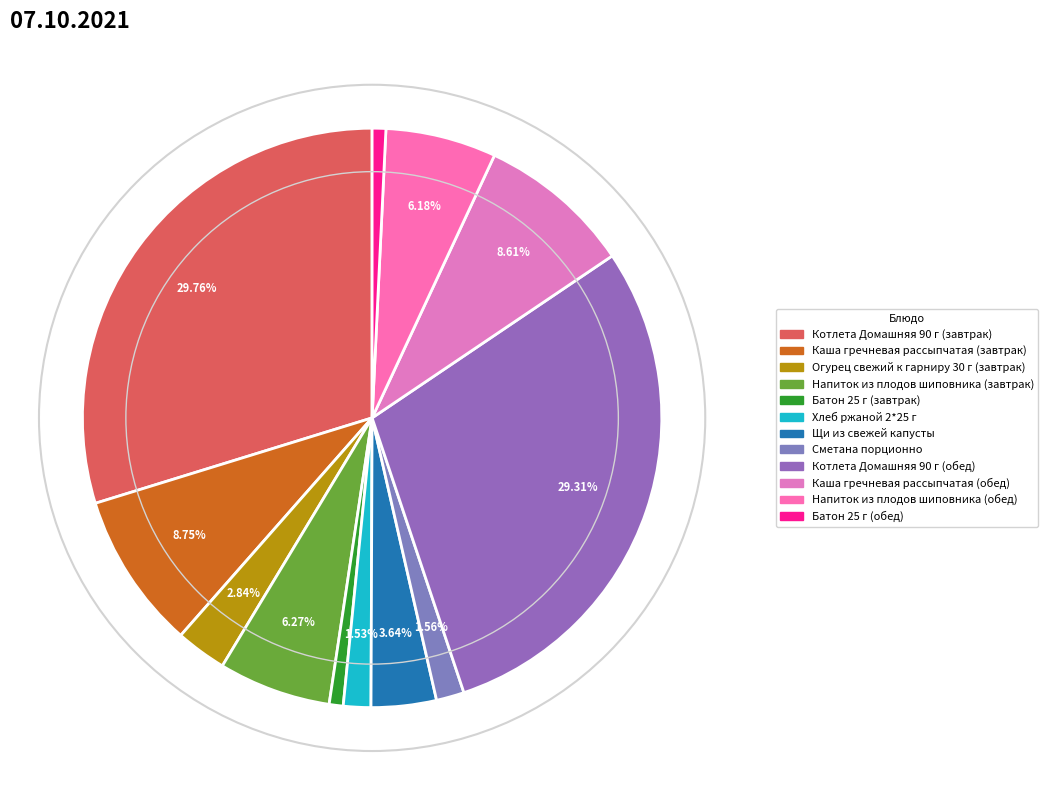

To the nearest percent, what is the difference between the largest and smallest slice percentages?

29%